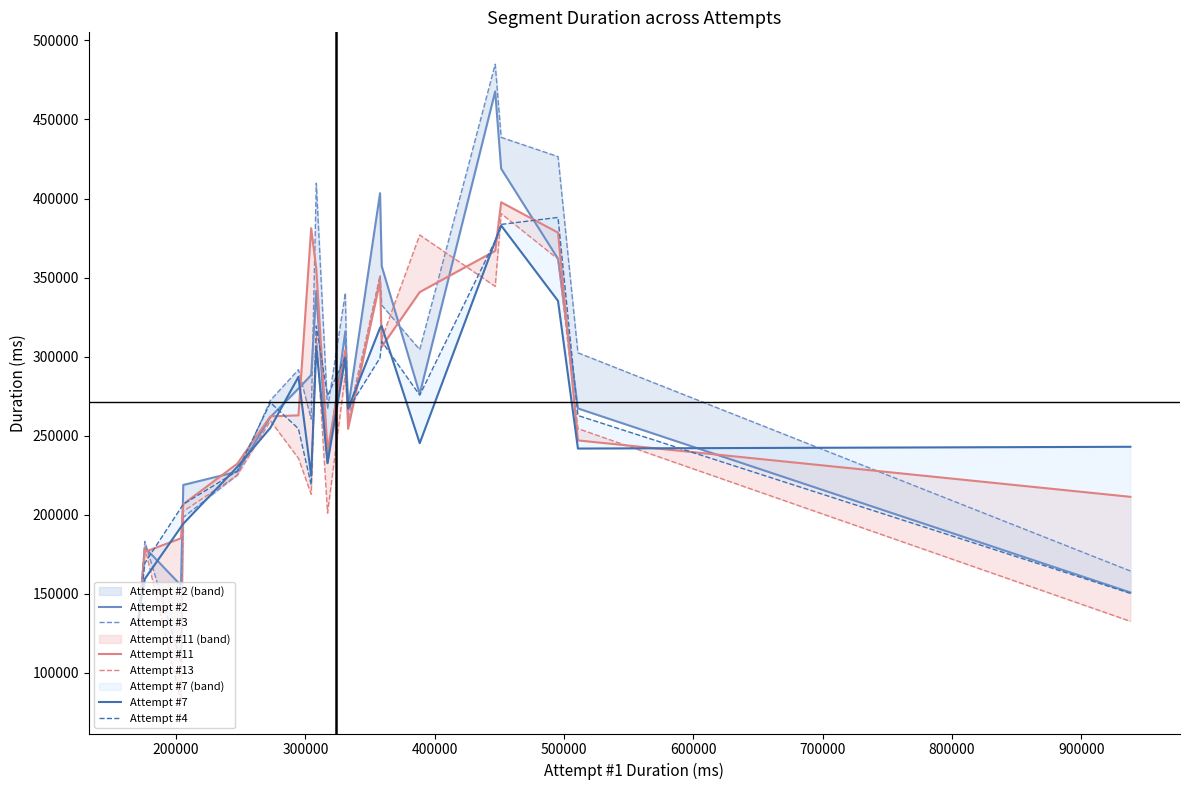

What is the greatest value displayed?

938048